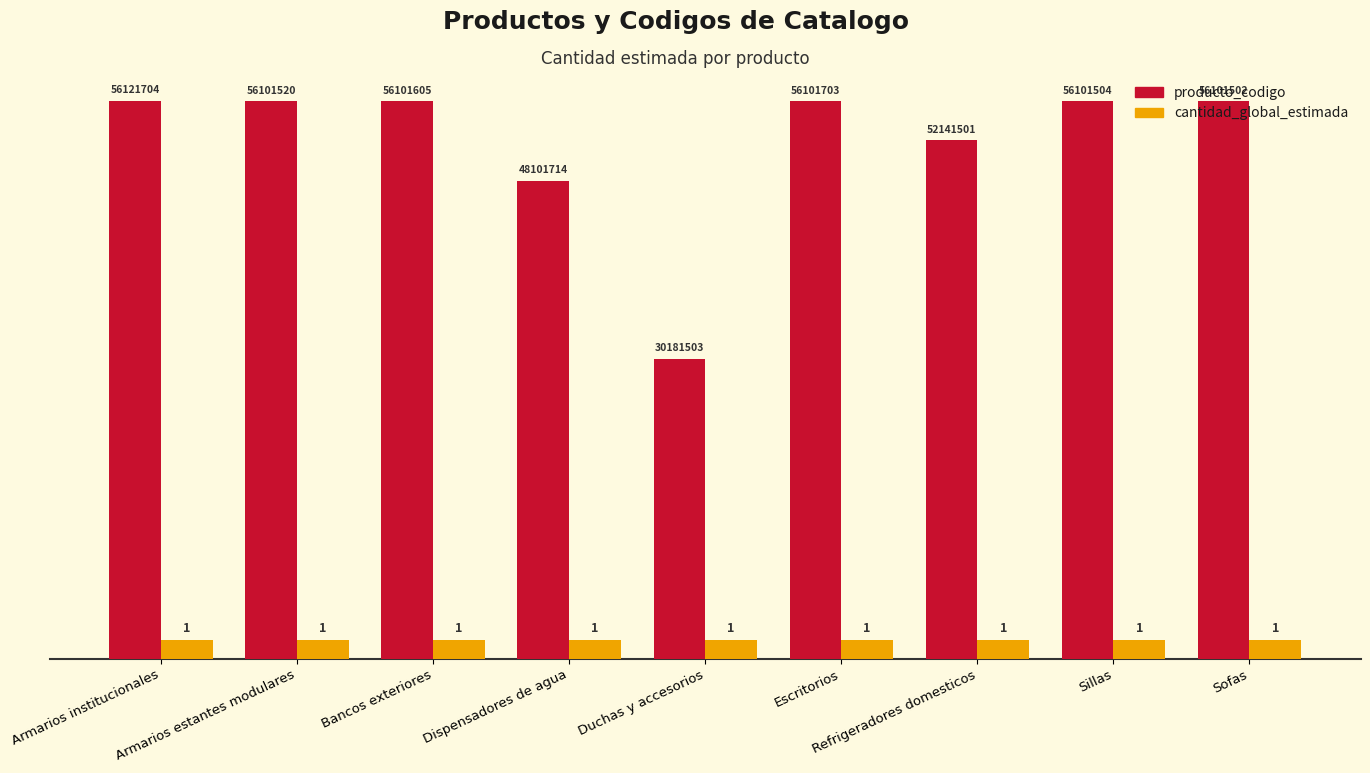

Which series has the largest range (max minus min)?

producto_codigo